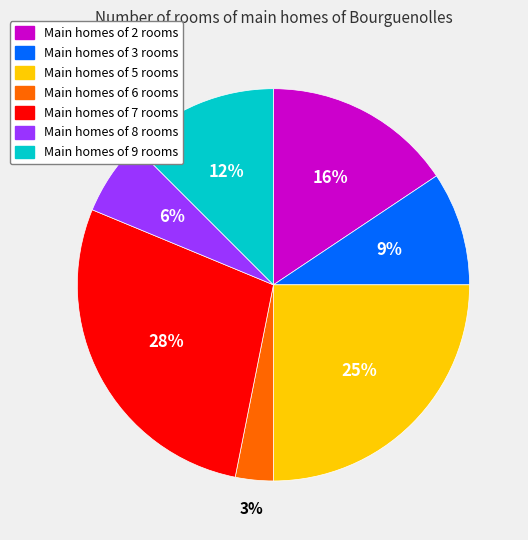

How many slices are in this pie chart?

7